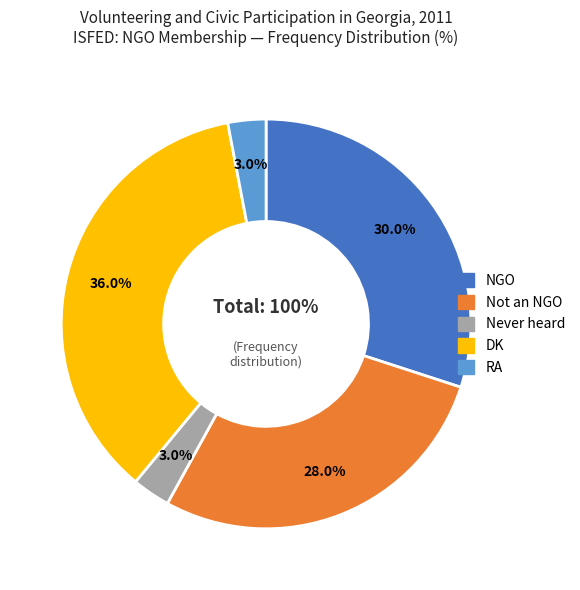

To the nearest percent, what portion does NGO represent?

30%